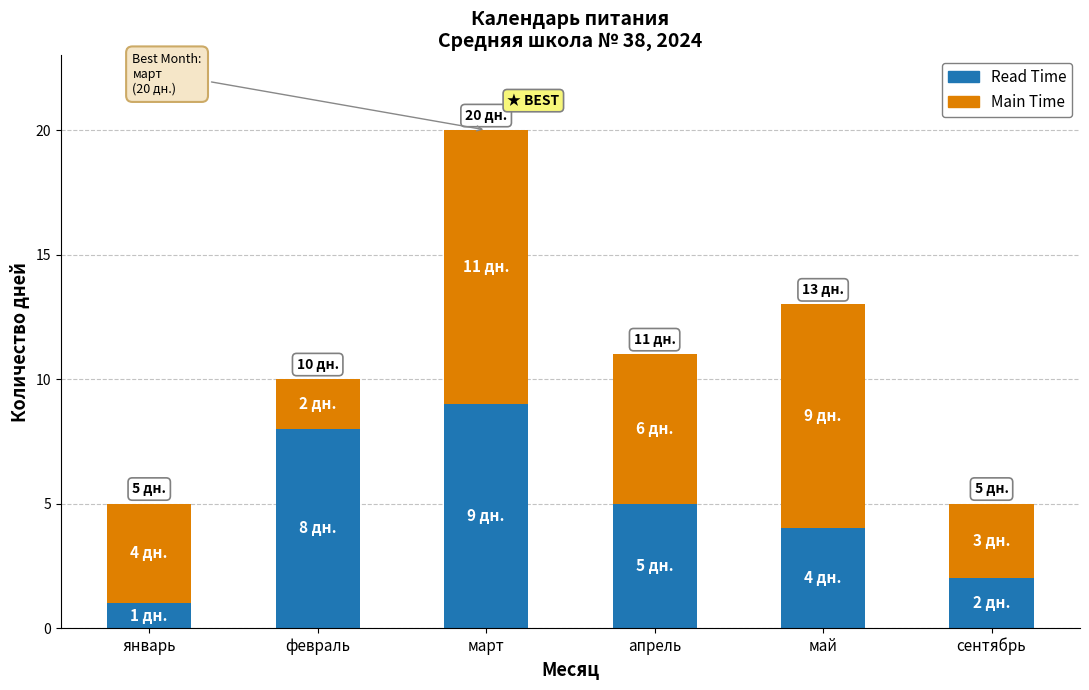

What is the total value across all series at январь?

5